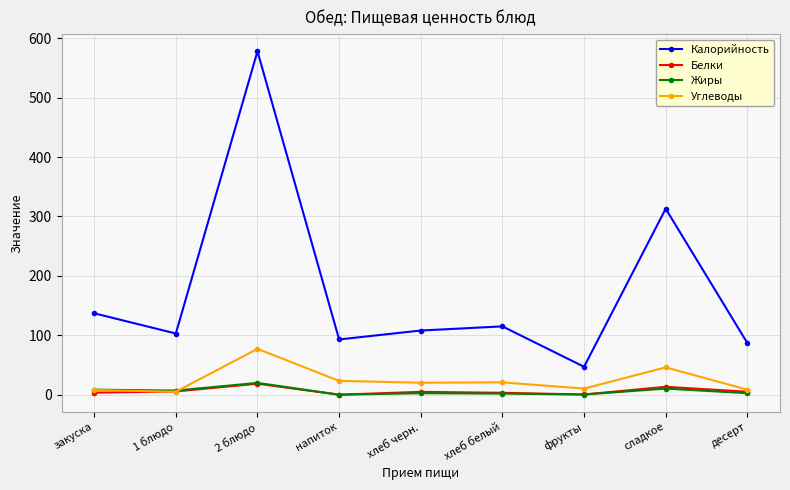

True or false: Белки and Калорийность cross at least once.

False